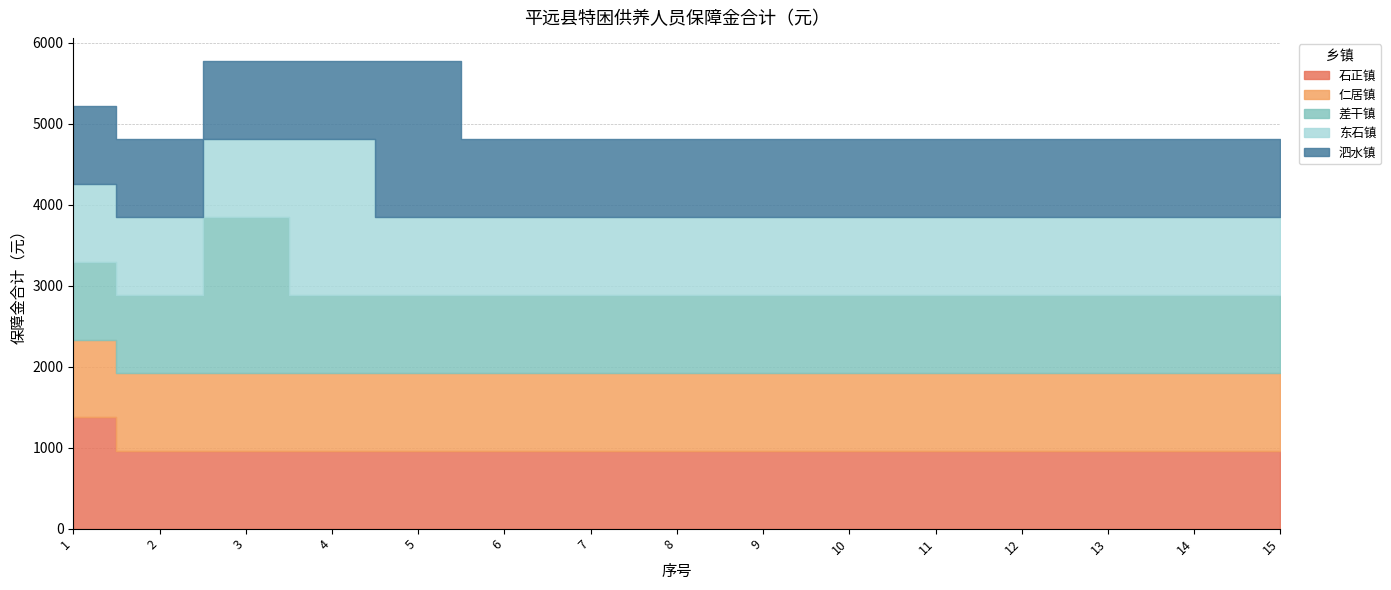

How many distinct data groups are displayed?

5